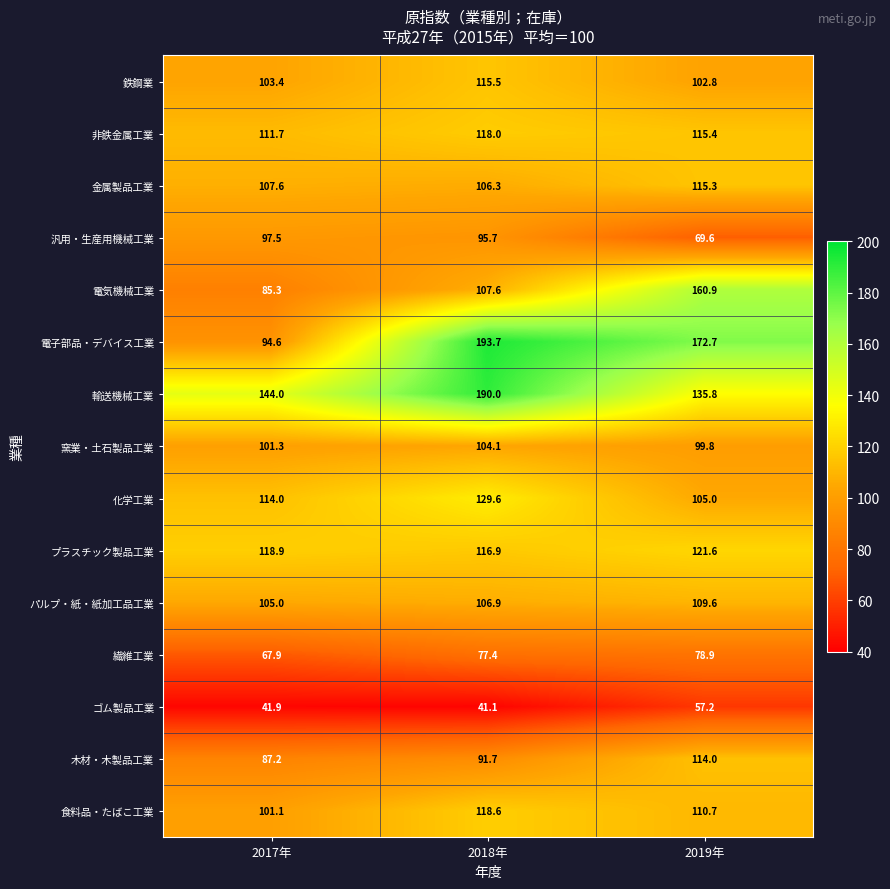

At which category does the chart reach its minimum across all series?

2018年